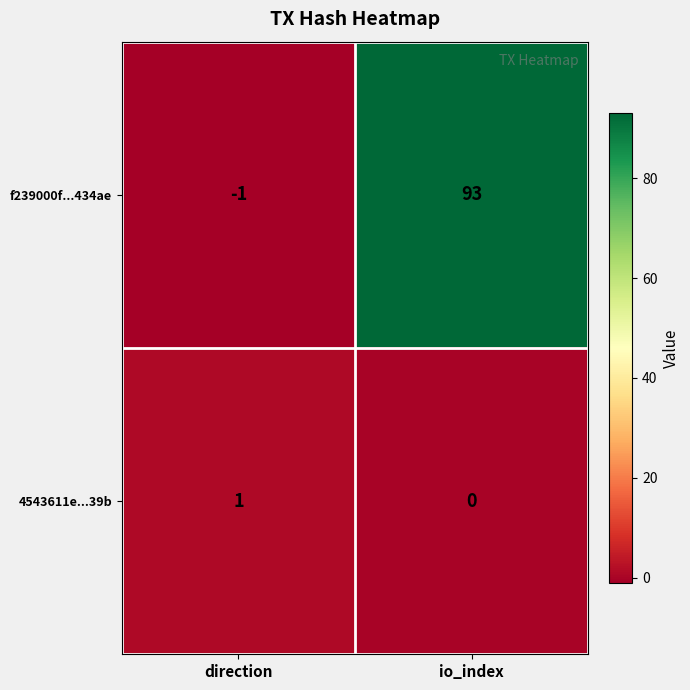

What is the sum of all f239000f...434ae values?

92